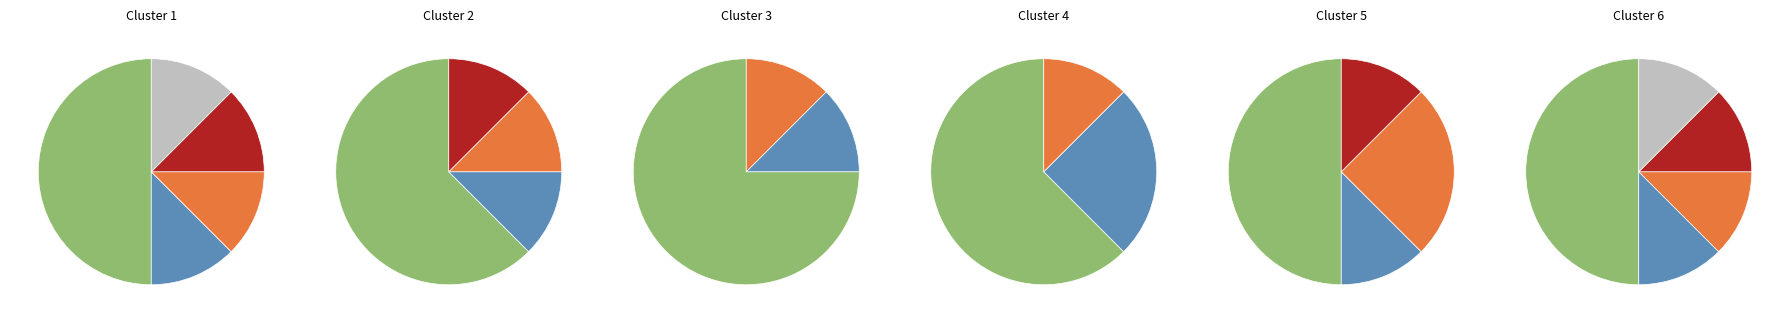

Is the sum of Sancionatoria con multa and Sancionatoria con multa y decomiso greater than half?

Yes